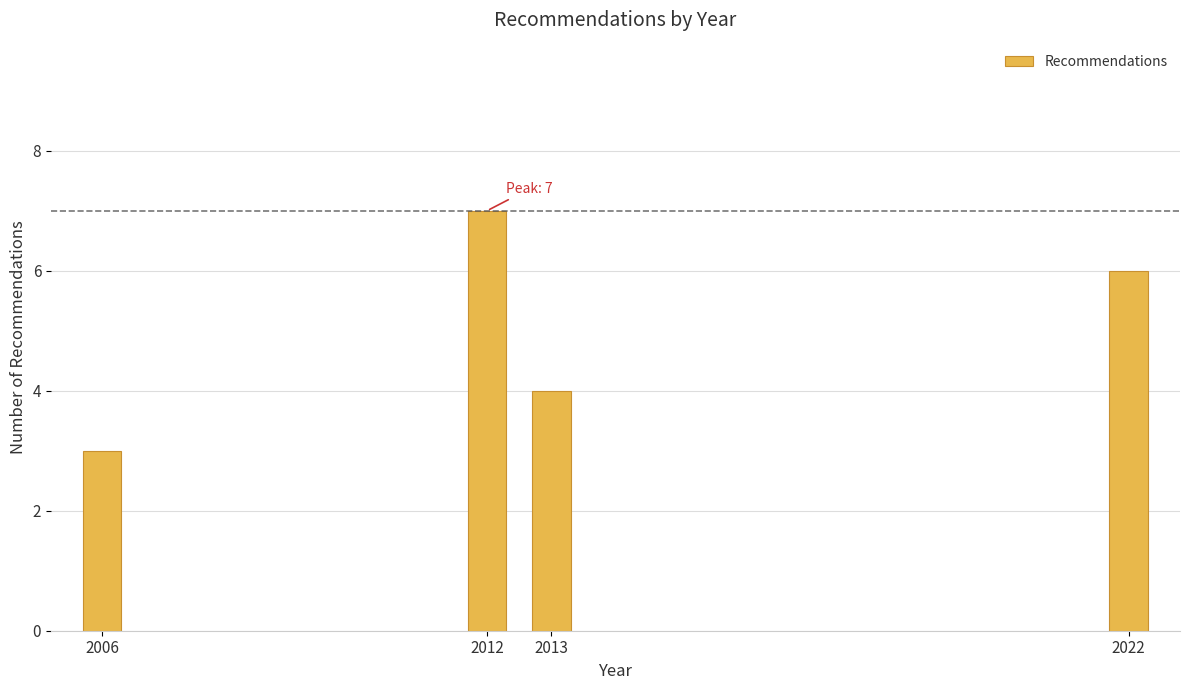

Reading left to right, transcribe all the data shown in this chart.

3	7	4	6